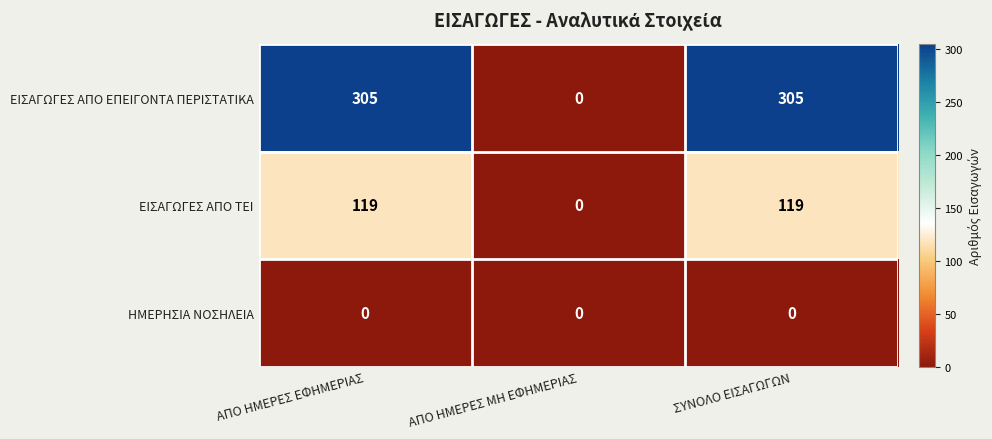

Which series has the largest total across all categories?

ΕΙΣΑΓΩΓΕΣ ΑΠΟ ΕΠΕΙΓΟΝΤΑ ΠΕΡΙΣΤΑΤΙΚΑ